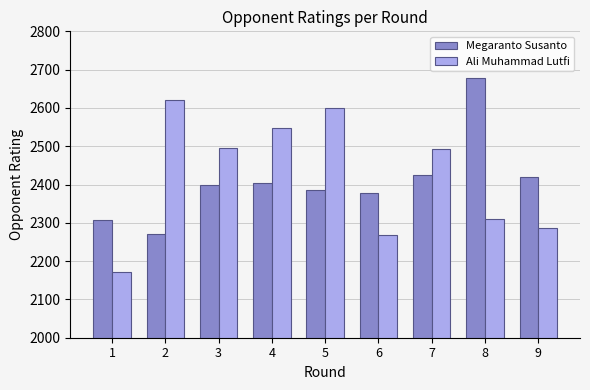

Which category has the lowest value across all series?

1